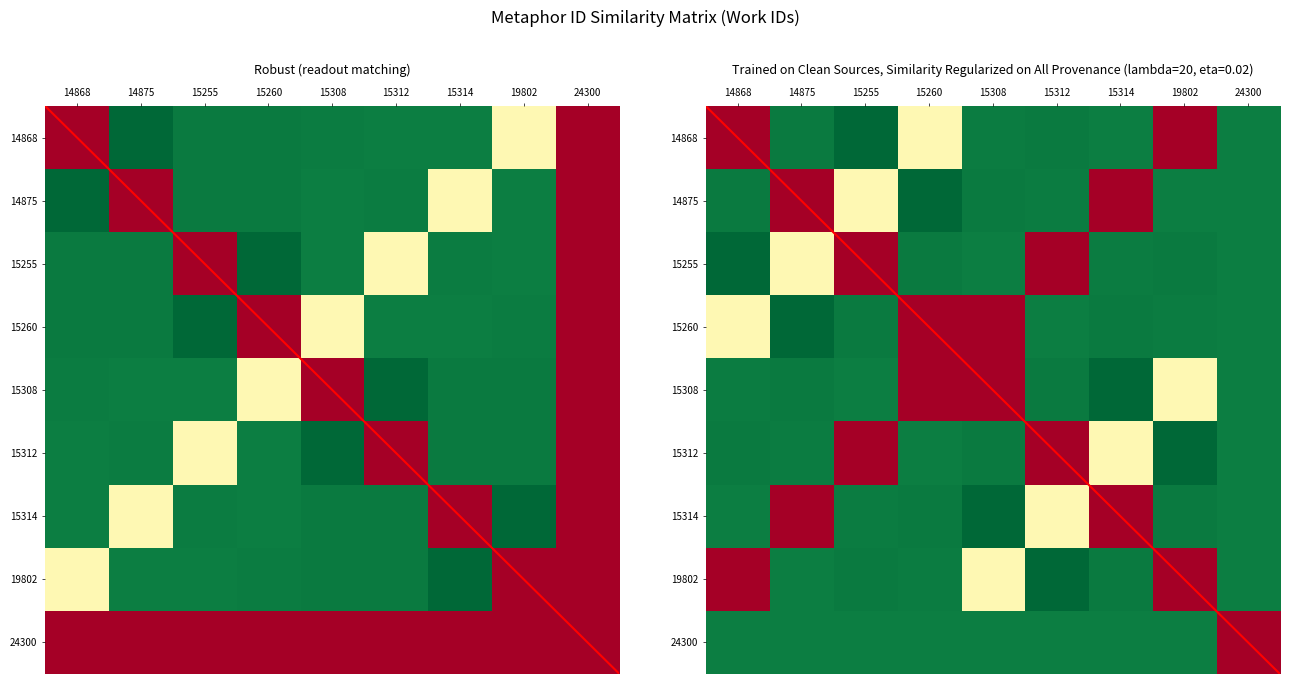

The value of 15312 at 15255 is 0.5. True or false?

False